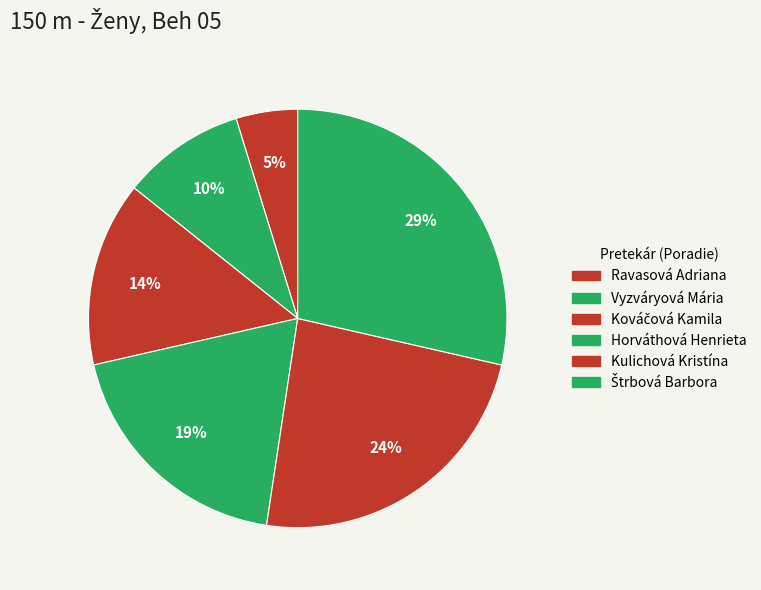

What percentage is the Ravasová Adriana slice, to the nearest percent?

5%